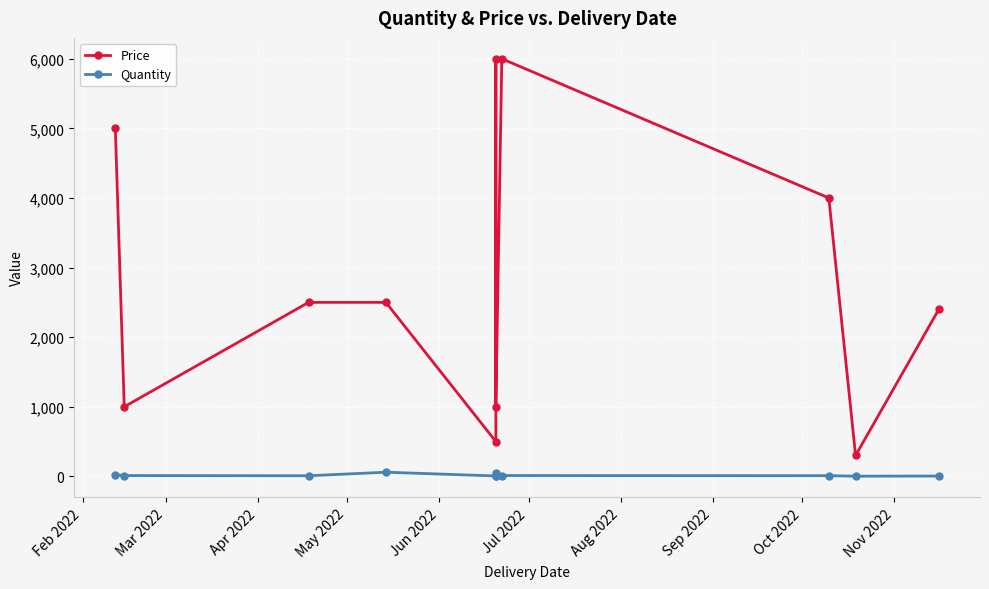

Is this an area chart (filled region under the line)?

No